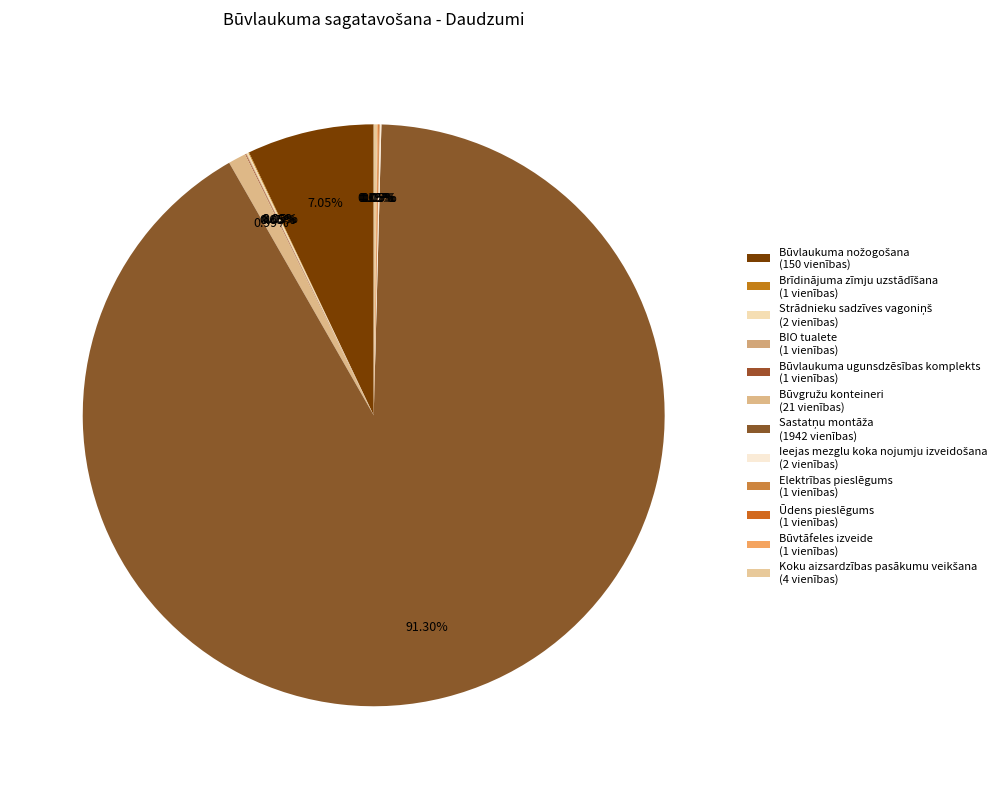

Is it true that Būvtāfeles izveide is 10% of the pie?

False